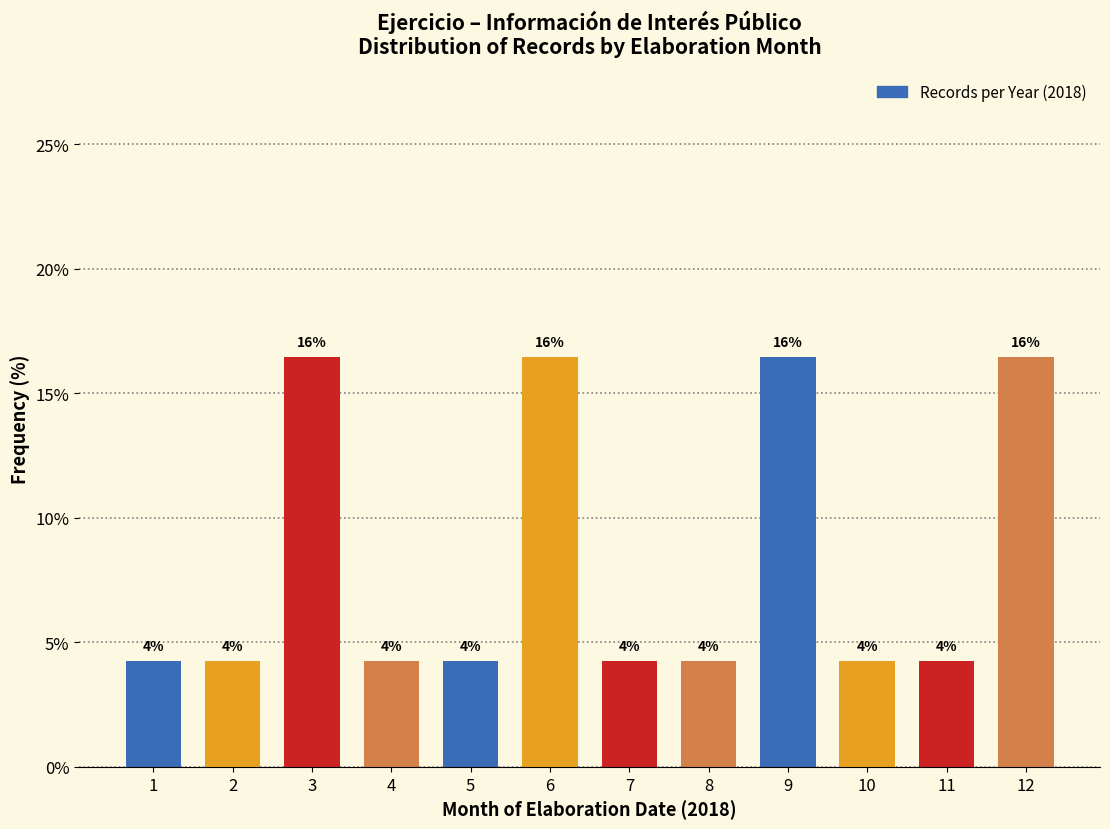

Are the bars horizontal?

No